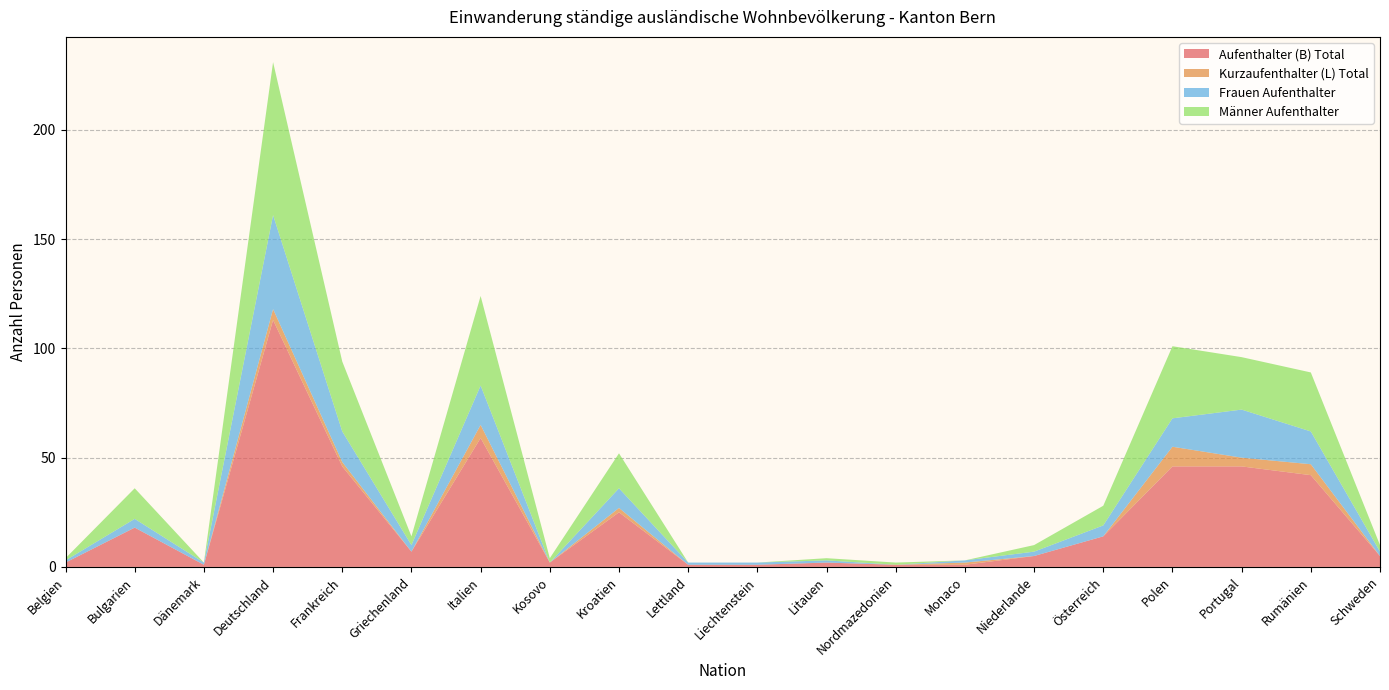

Reading left to right, extract all data points from this chart.

Aufenthalter (B) Total: Belgien=2	Bulgarien=18	Dänemark=1	Deutschland=113	Frankreich=46	Griechenland=7	Italien=59	Kosovo=2	Kroatien=25	Lettland=1	Liechtenstein=1	Litauen=2	Nordmazedonien=1	Monaco=1	Niederlande=5	Österreich=14	Polen=46	Portugal=46	Rumänien=42	Schweden=5
Kurzaufenthalter (L) Total: Belgien=0	Bulgarien=0	Dänemark=0	Deutschland=5	Frankreich=2	Griechenland=0	Italien=6	Kosovo=0	Kroatien=2	Lettland=0	Liechtenstein=0	Litauen=0	Nordmazedonien=0	Monaco=1	Niederlande=0	Österreich=0	Polen=9	Portugal=4	Rumänien=5	Schweden=0
Frauen Aufenthalter: Belgien=1	Bulgarien=4	Dänemark=1	Deutschland=43	Frankreich=14	Griechenland=3	Italien=18	Kosovo=0	Kroatien=9	Lettland=1	Liechtenstein=1	Litauen=1	Nordmazedonien=0	Monaco=1	Niederlande=2	Österreich=5	Polen=13	Portugal=22	Rumänien=15	Schweden=2
Männer Aufenthalter: Belgien=1	Bulgarien=14	Dänemark=0	Deutschland=70	Frankreich=32	Griechenland=4	Italien=41	Kosovo=2	Kroatien=16	Lettland=0	Liechtenstein=0	Litauen=1	Nordmazedonien=1	Monaco=0	Niederlande=3	Österreich=9	Polen=33	Portugal=24	Rumänien=27	Schweden=3